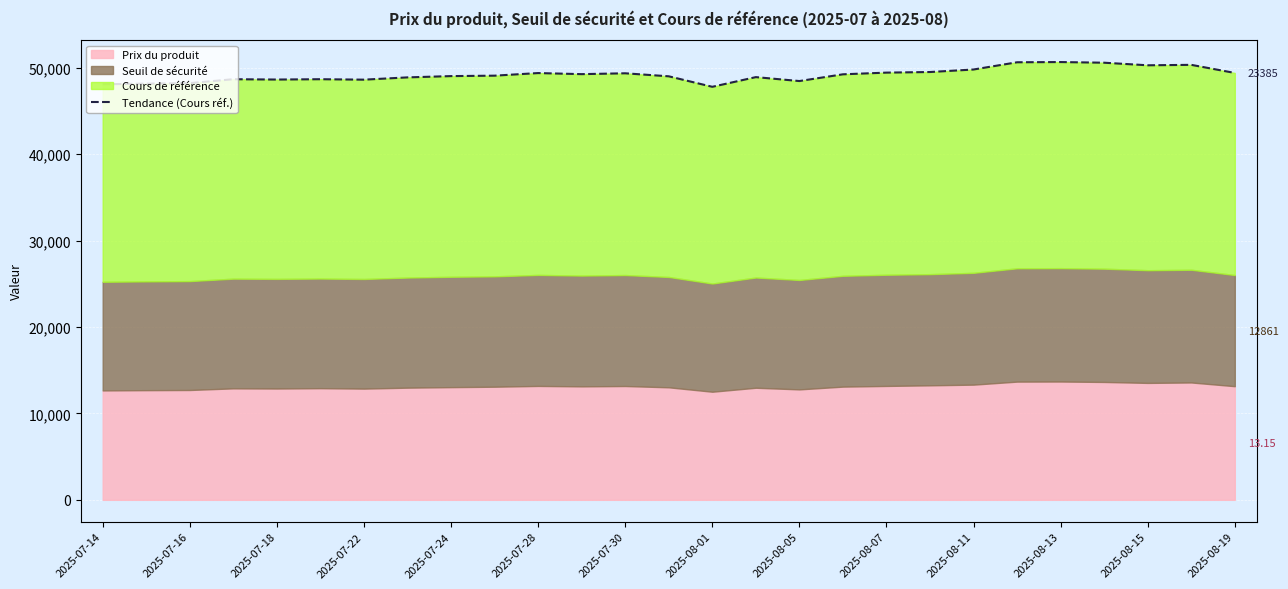

What is the ratio of the value at 25 to the value at 26?

1.0